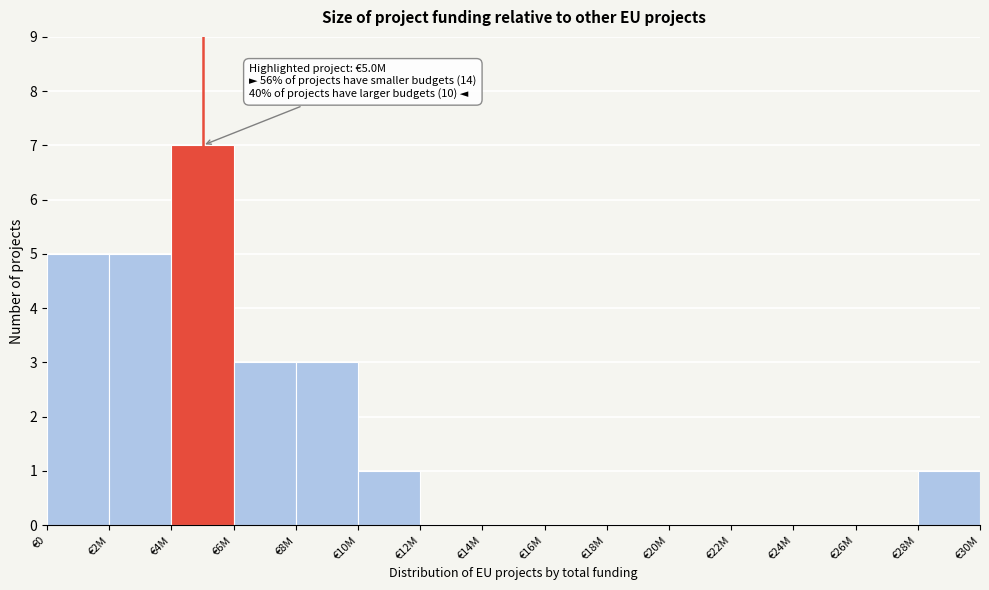

Reading right to left, what are all the values shown in this chart?

€28M=1	€26M=0	€24M=0	€22M=0	€20M=0	€18M=0	€16M=0	€14M=0	€12M=0	€10M=1	€8M=3	€6M=3	€4M=7	€2M=5	€0=5